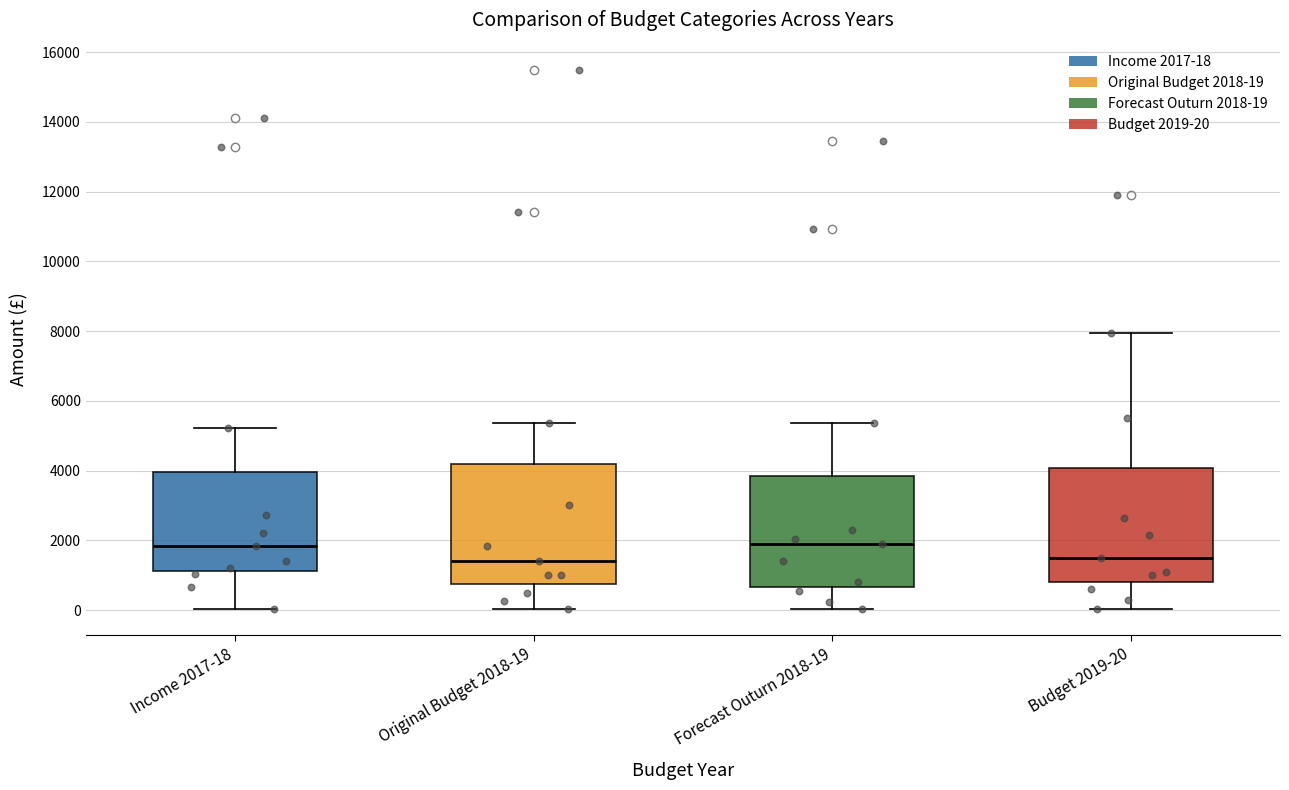

Reading left to right, transcribe this box plot: for each box, give where its median line is, the range the box spans, and where its two whiskers end, as read against the y-axis. The values are not printed on the chart, so give them approximately, as read against the axis.

Income 2017-18: median 1800, box 1200 to 4000, whiskers 0 to 5200
Original Budget 2018-19: median 1400, box 800 to 4200, whiskers 0 to 5400
Forecast Outurn 2018-19: median 2000, box 600 to 3800, whiskers 0 to 5400
Budget 2019-20: median 1600, box 800 to 4000, whiskers 0 to 8000